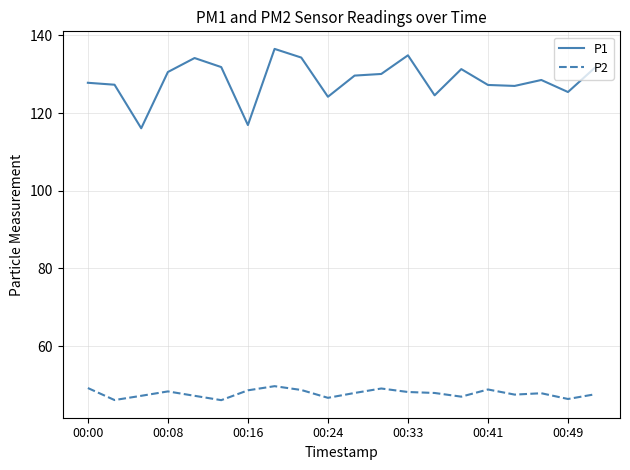

What is the highest value of the P2 series?

49.7